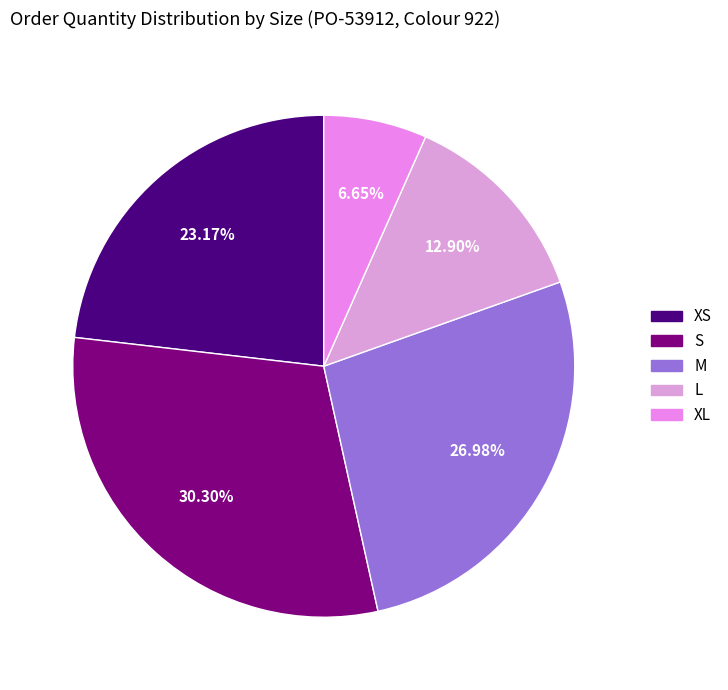

True or false: M accounts for 21% of the total.

False